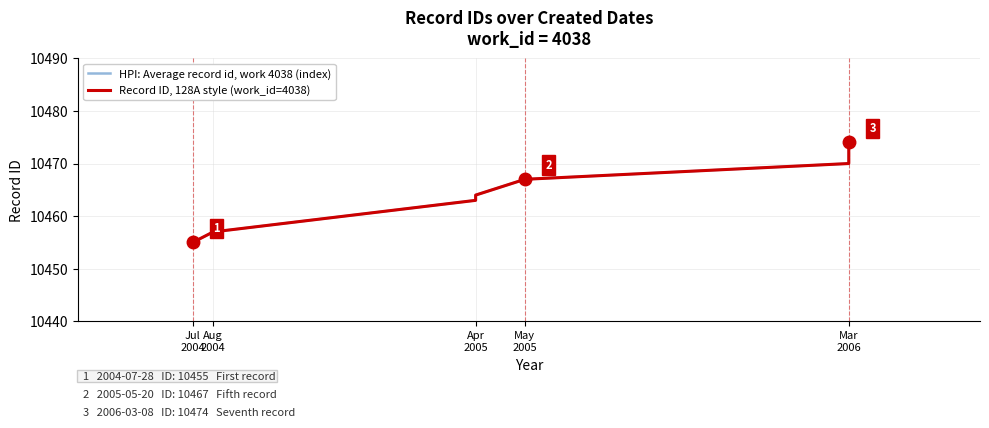

True or false: Record ID, 128A style (work_id=4038) and HPI: Average record id, work 4038 (index) intersect in this chart.

False